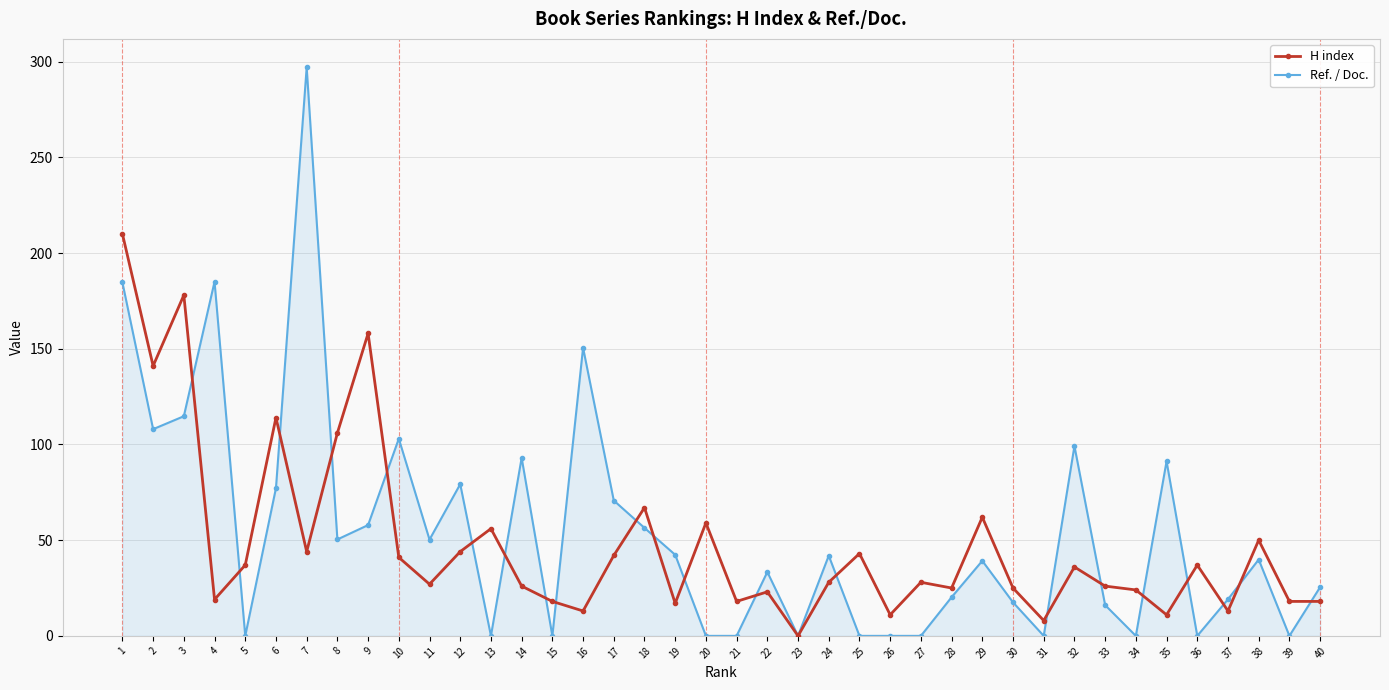

Count the number of categories in the chart.

40